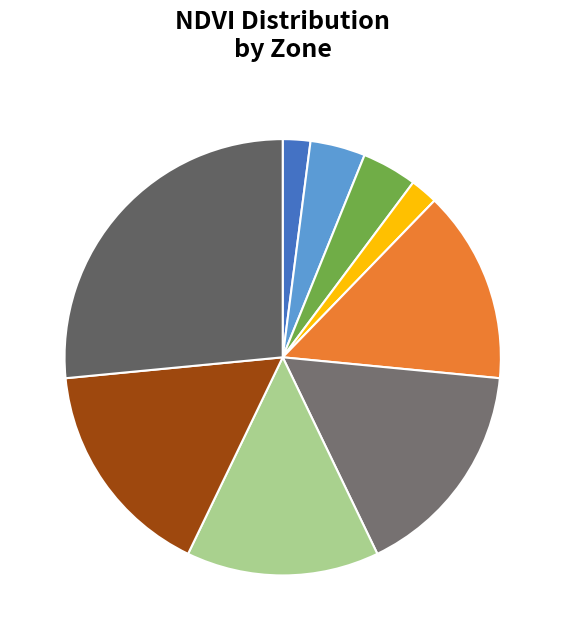

Which category has the biggest portion of the pie?

Zone 9